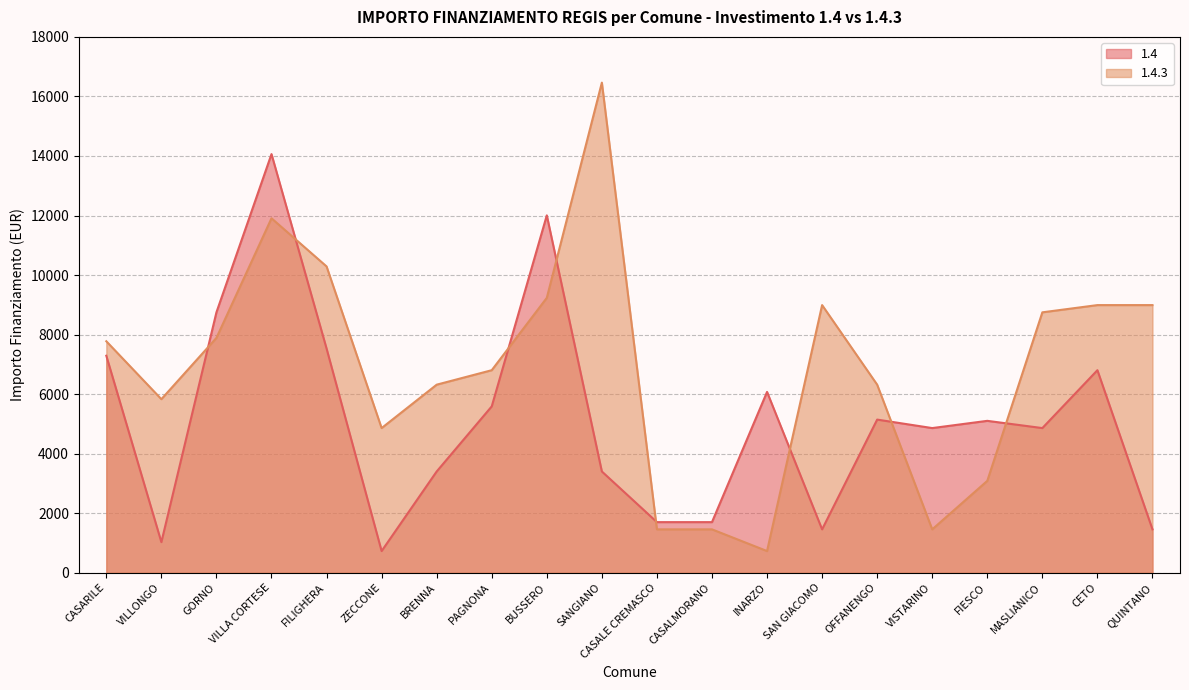

Reading left to right, list all the values displayed in this chart.

1.4: CASARILE=7290	VILLONGO=1029	GORNO=8748	VILLA CORTESE=14063	FILIGHERA=7533	ZECCONE=729	BRENNA=3402	PAGNONA=5589	BUSSERO=12005	SANGIANO=3402	CASALE CREMASCO=1701	CASALMORANO=1701	INARZO=6075	SAN GIACOMO=1458	OFFANENGO=5145	VISTARINO=4860	FIESCO=5103	MASLIANICO=4860	CETO=6804	QUINTANO=1458
1.4.3: CASARILE=7776	VILLONGO=5831	GORNO=7889	VILLA CORTESE=11907	FILIGHERA=10290	ZECCONE=4860	BRENNA=6318	PAGNONA=6804	BUSSERO=9234	SANGIANO=16464	CASALE CREMASCO=1458	CASALMORANO=1458	INARZO=729	SAN GIACOMO=8991	OFFANENGO=6318	VISTARINO=1458	FIESCO=3087	MASLIANICO=8748	CETO=8991	QUINTANO=8991